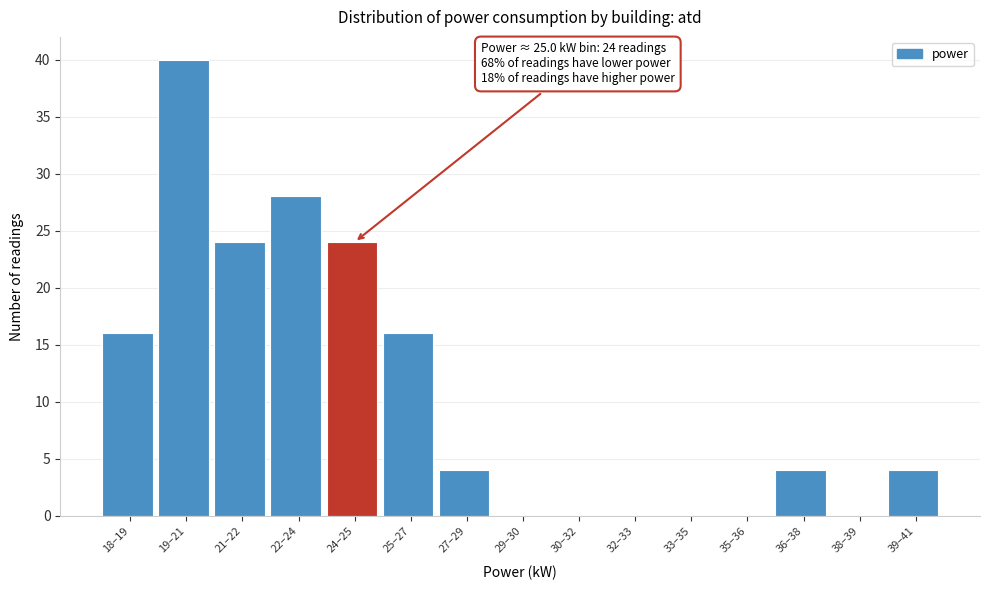

Reading left to right, extract all data points from this chart.

18–19=16	19–21=40	21–22=24	22–24=28	24–25=24	25–27=16	27–29=4	29–30=0	30–32=0	32–33=0	33–35=0	35–36=0	36–38=4	38–39=0	39–41=4